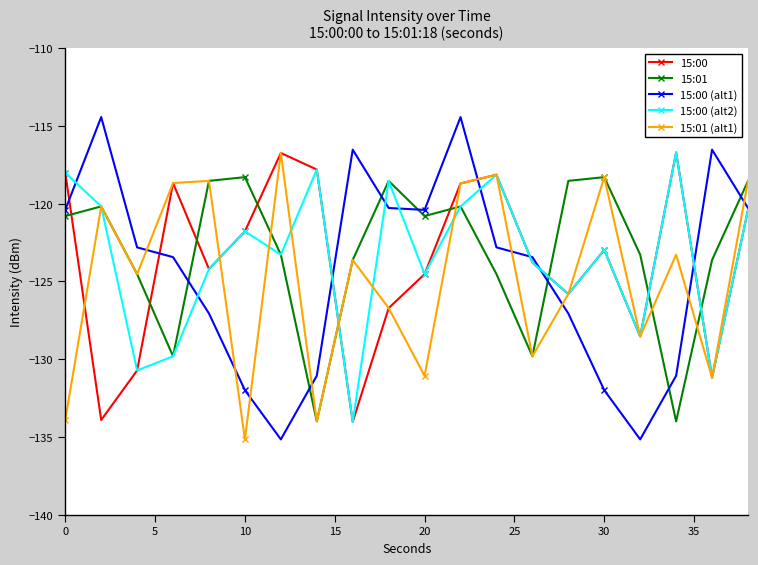

What is the difference between the maximum and minimum values in the 15:01 (alt1) series?

18.4